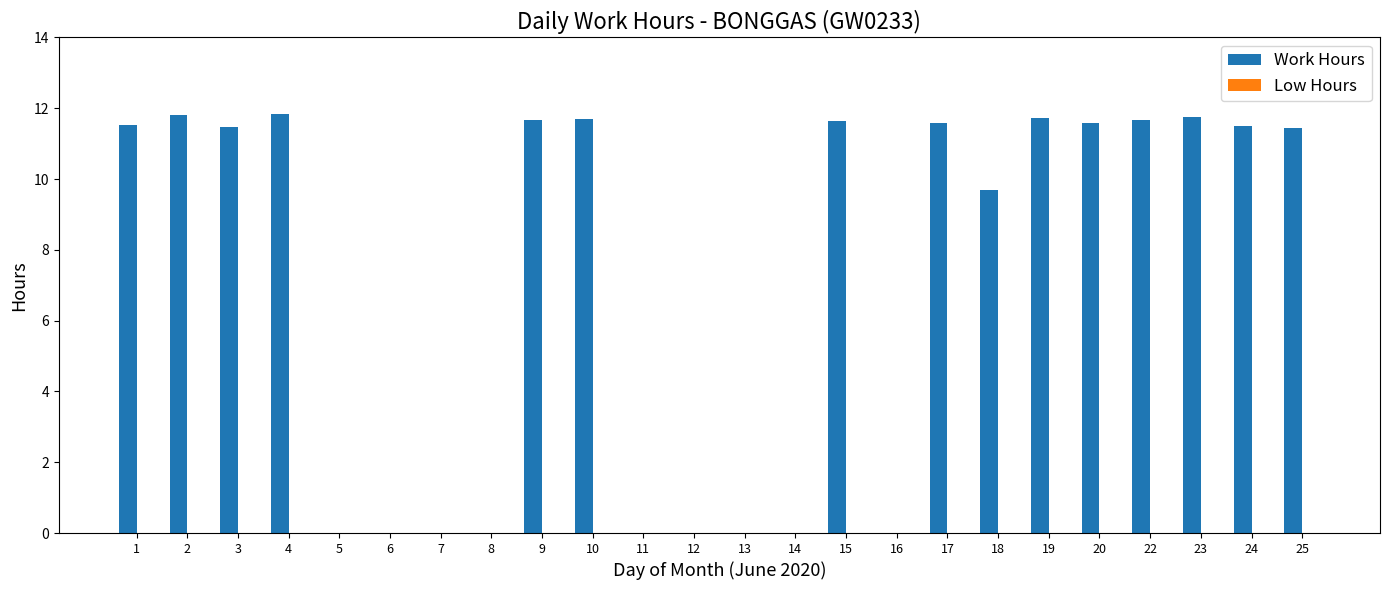

What is the greatest value displayed?

11.8